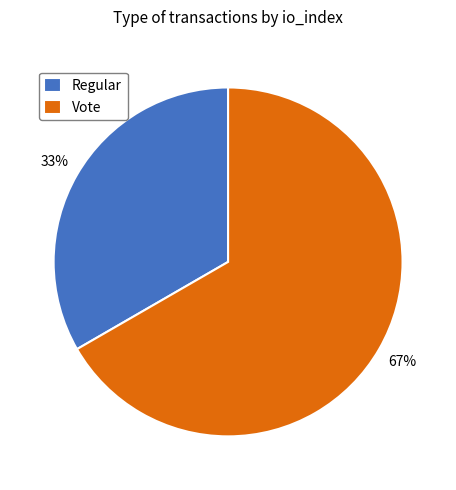

Which slice is the largest?

Vote